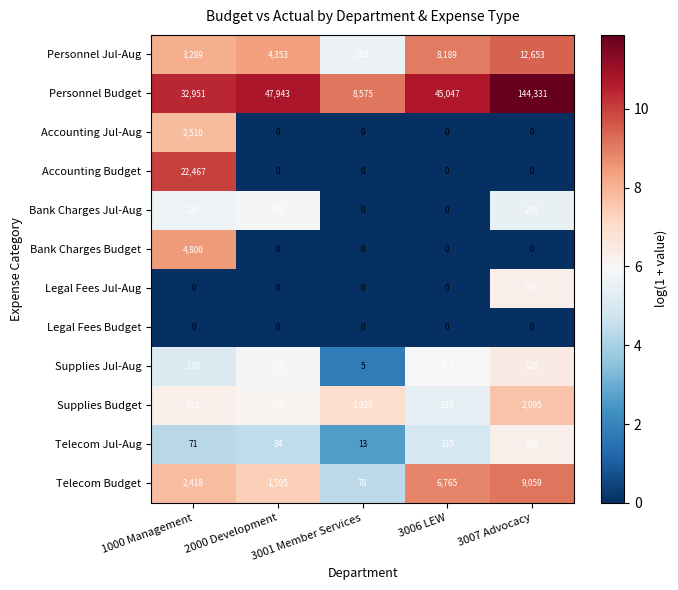

How many series are shown in this chart?

12